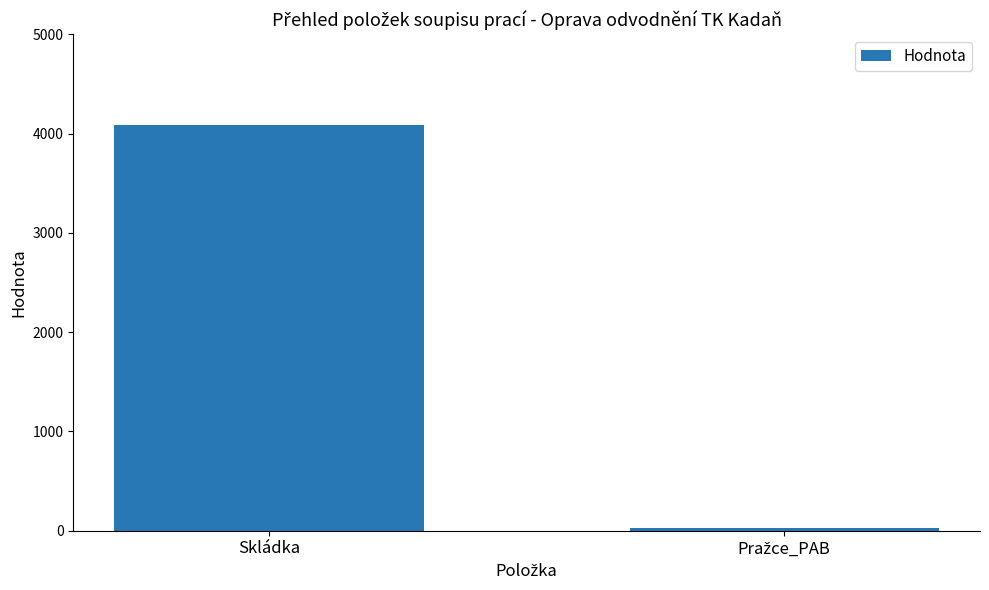

Is it true that the value at Skládka is 6581?

False